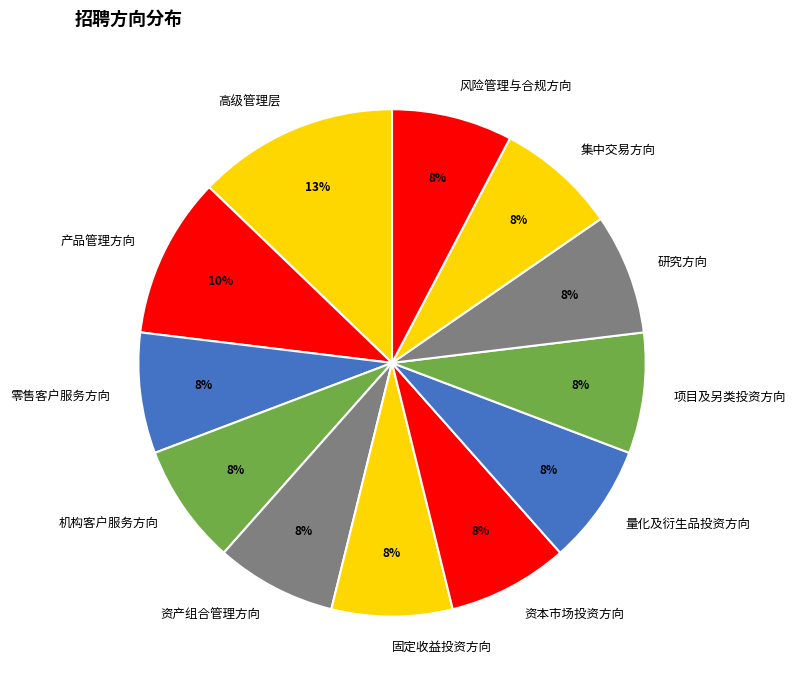

Approximately how many times larger is the value at 项目及另类投资方向 compared to 研究方向?

1.0